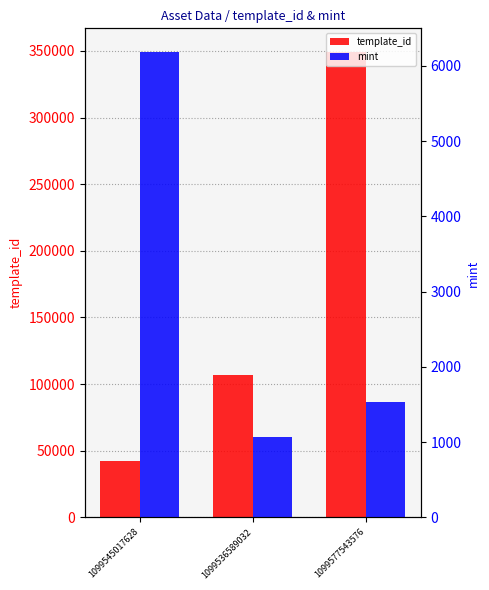

Which series has the widest spread of values?

template_id